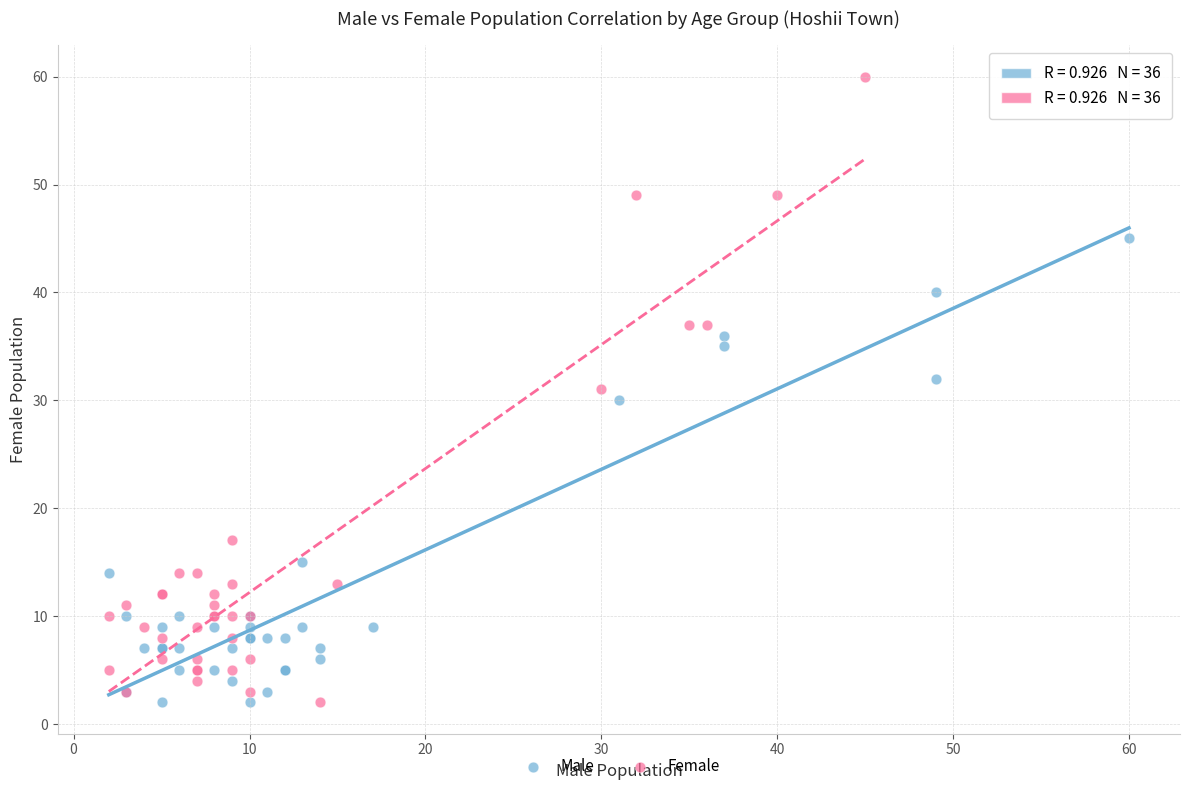

Which series reaches the maximum Y coordinate?

Female